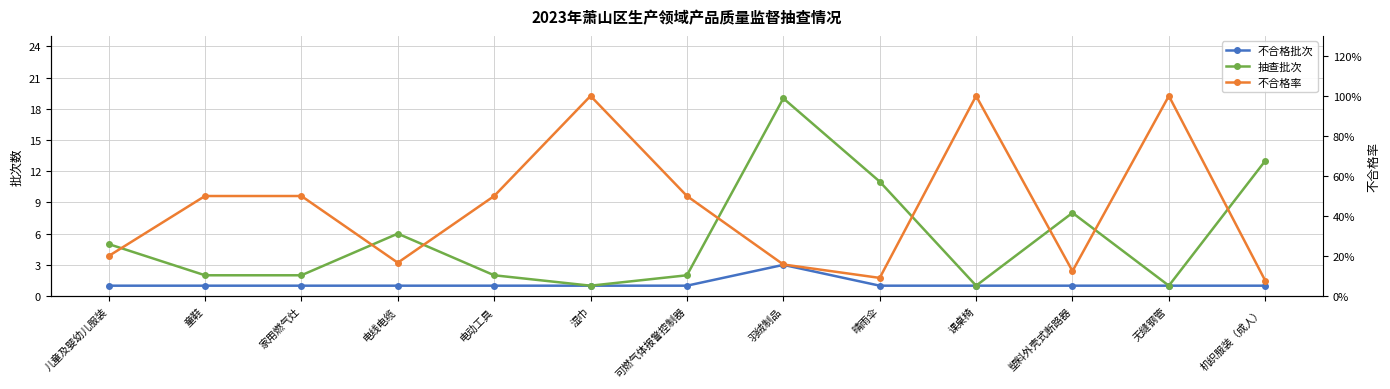

At which category is the sum across all series the highest?

羽绒制品